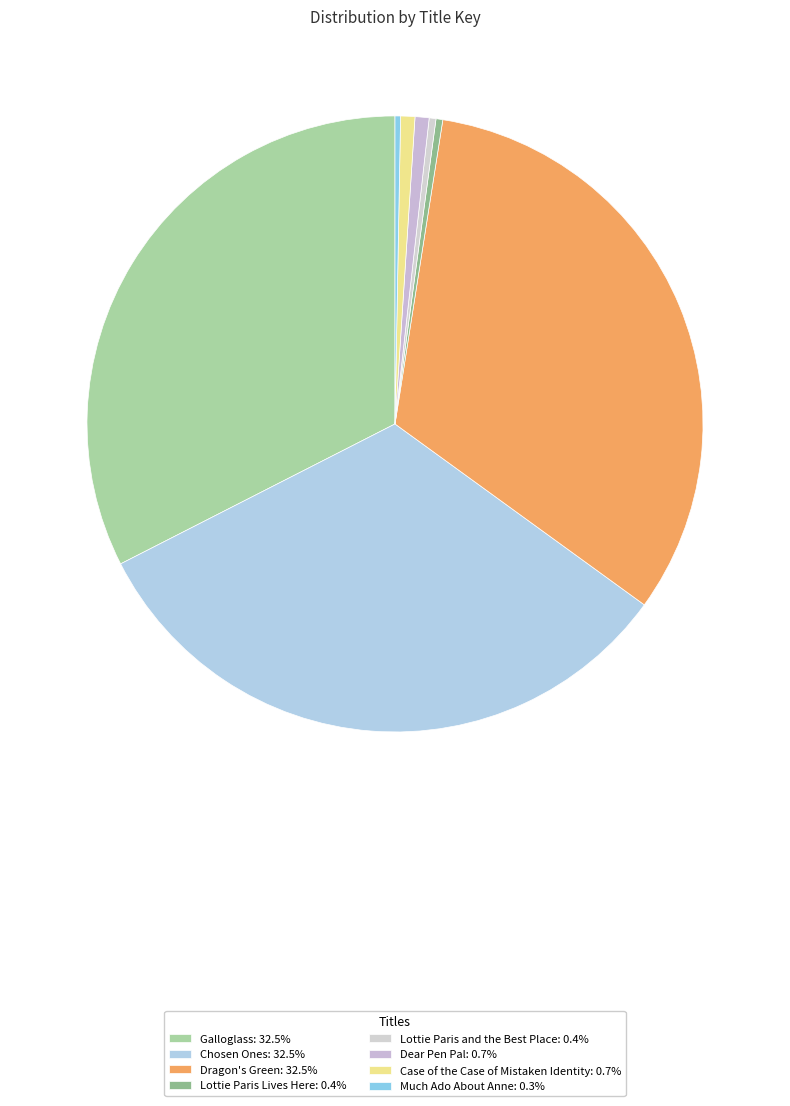

How many segments does this pie chart have?

8